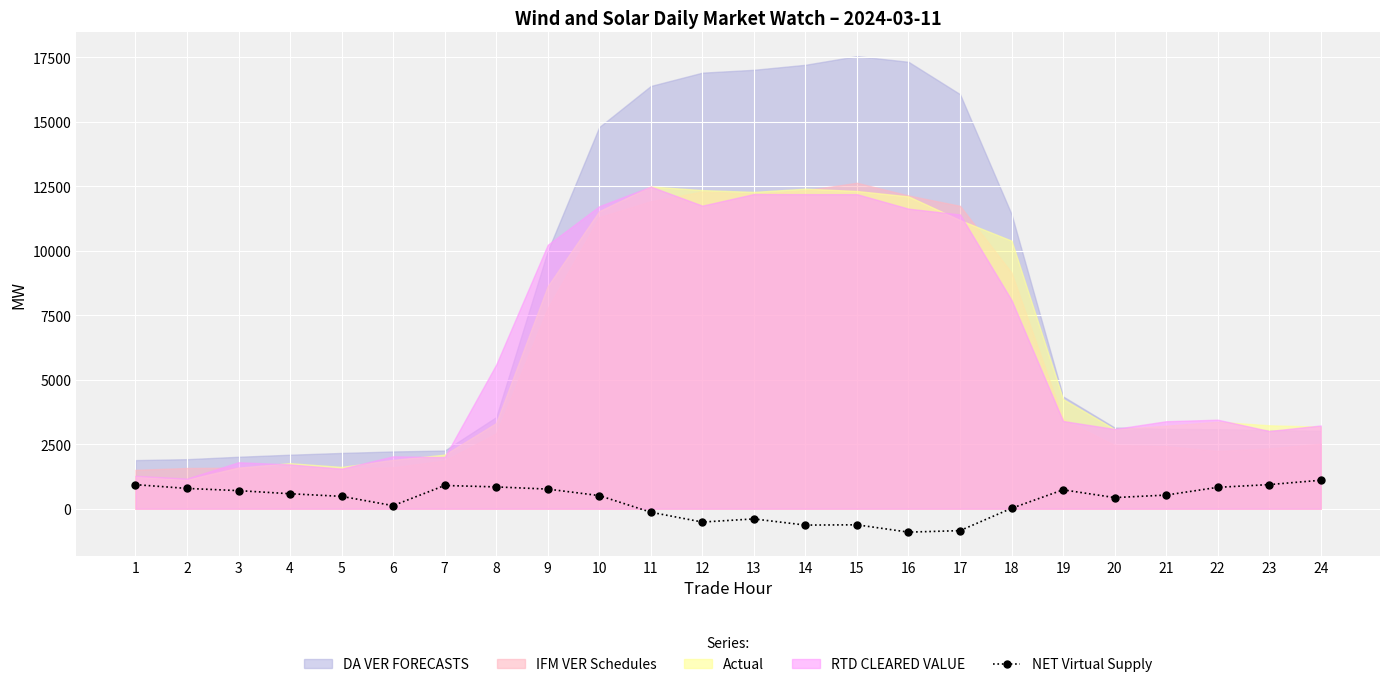

What is the minimum value for NET Virtual Supply?

-906.4